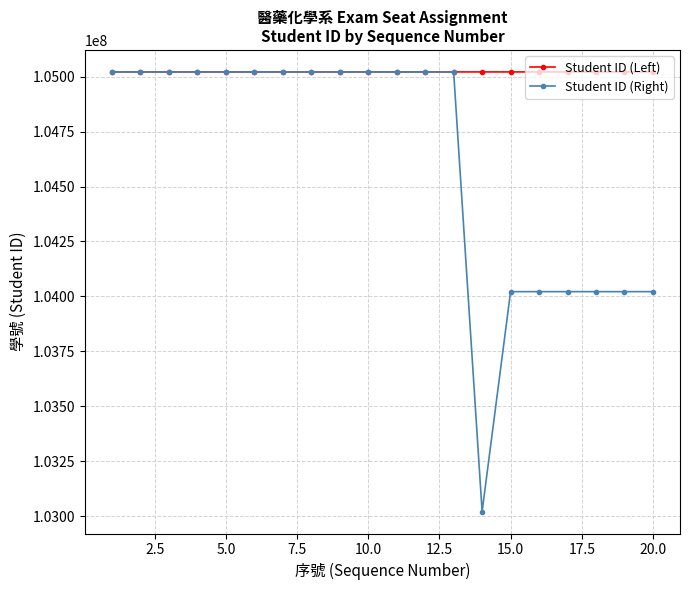

Which series has the largest total across all categories?

Student ID (Left)